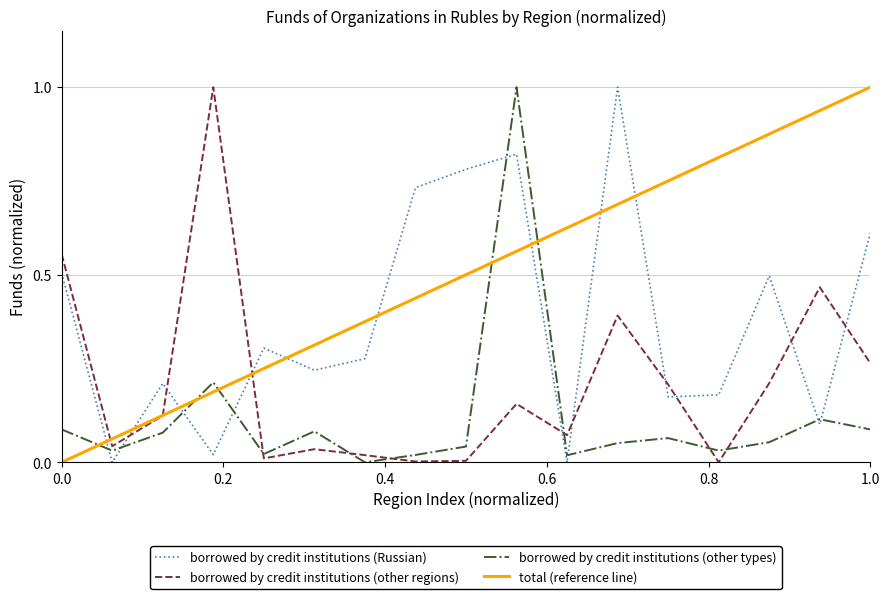

The borrowed by credit institutions (Russian) series shows 0.2 at 0.0. True or false?

False